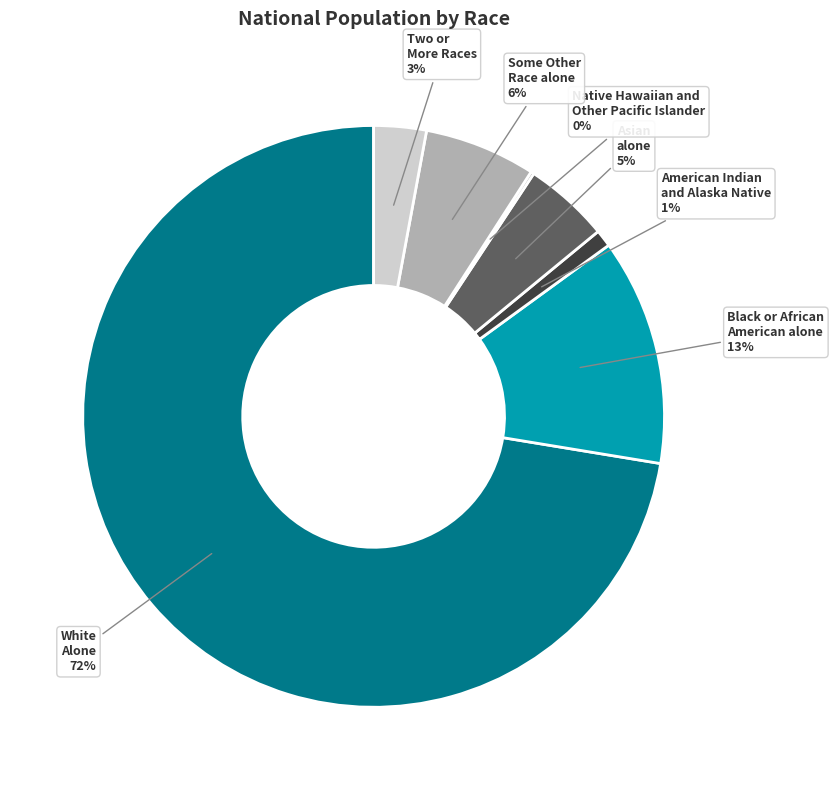

Is there any slice that represents more than half of the pie?

Yes